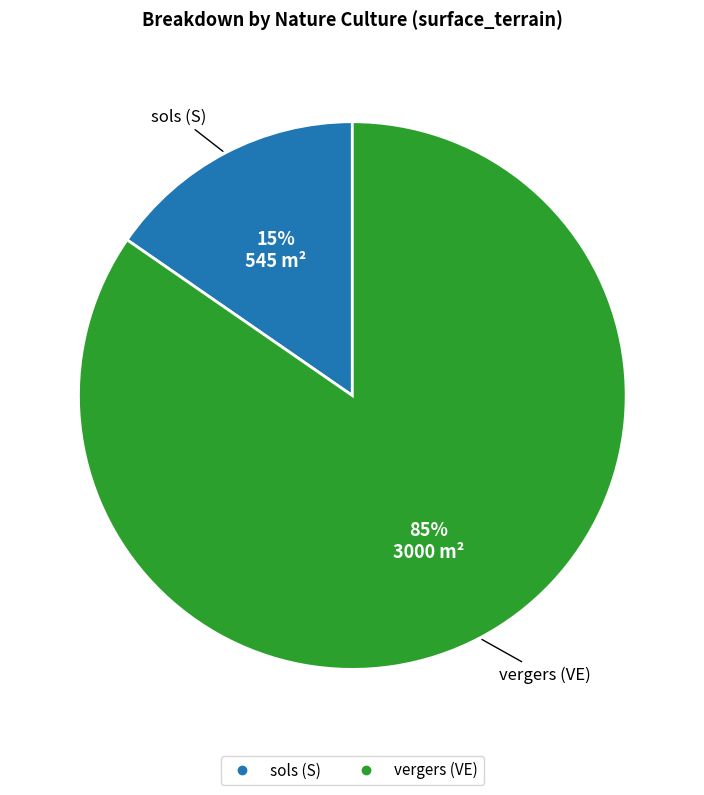

How many slices are in this pie chart?

2